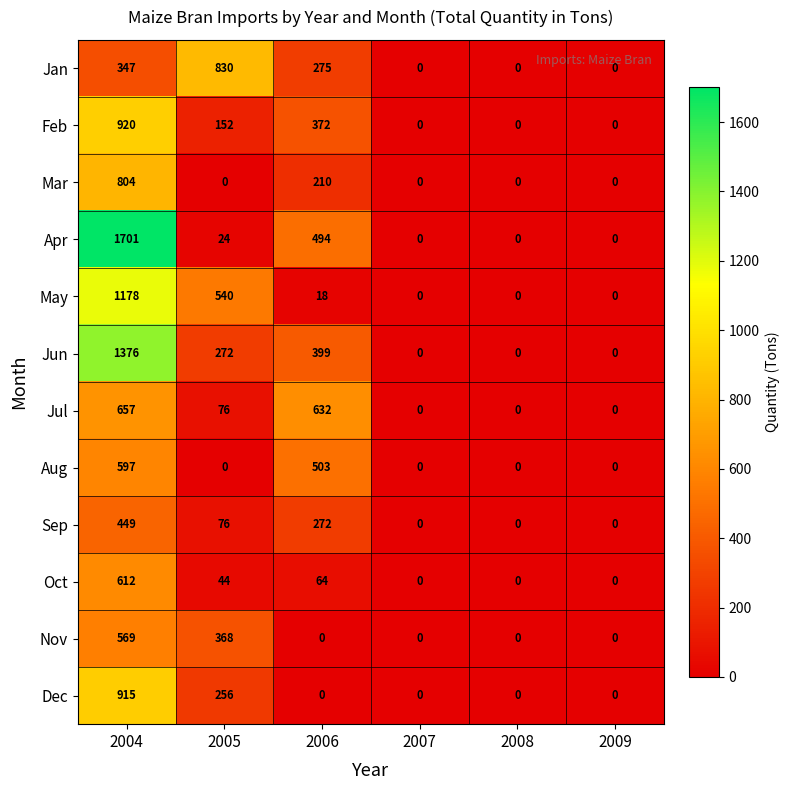

Which series has the largest total across all categories?

Apr